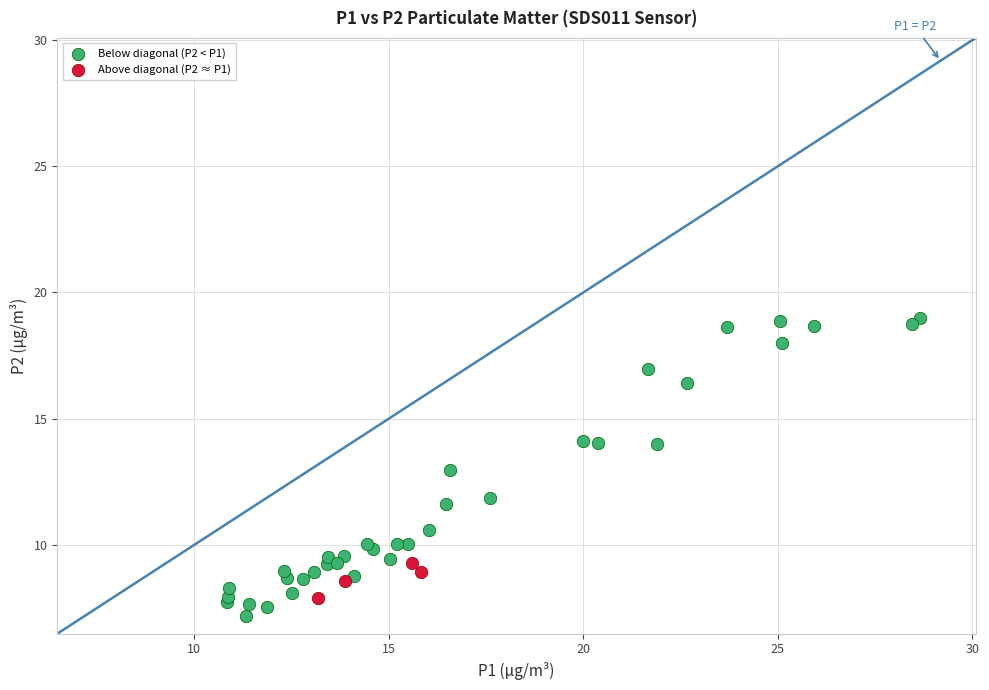

Which series contains the highest Y value?

Below diagonal (P2 < P1)